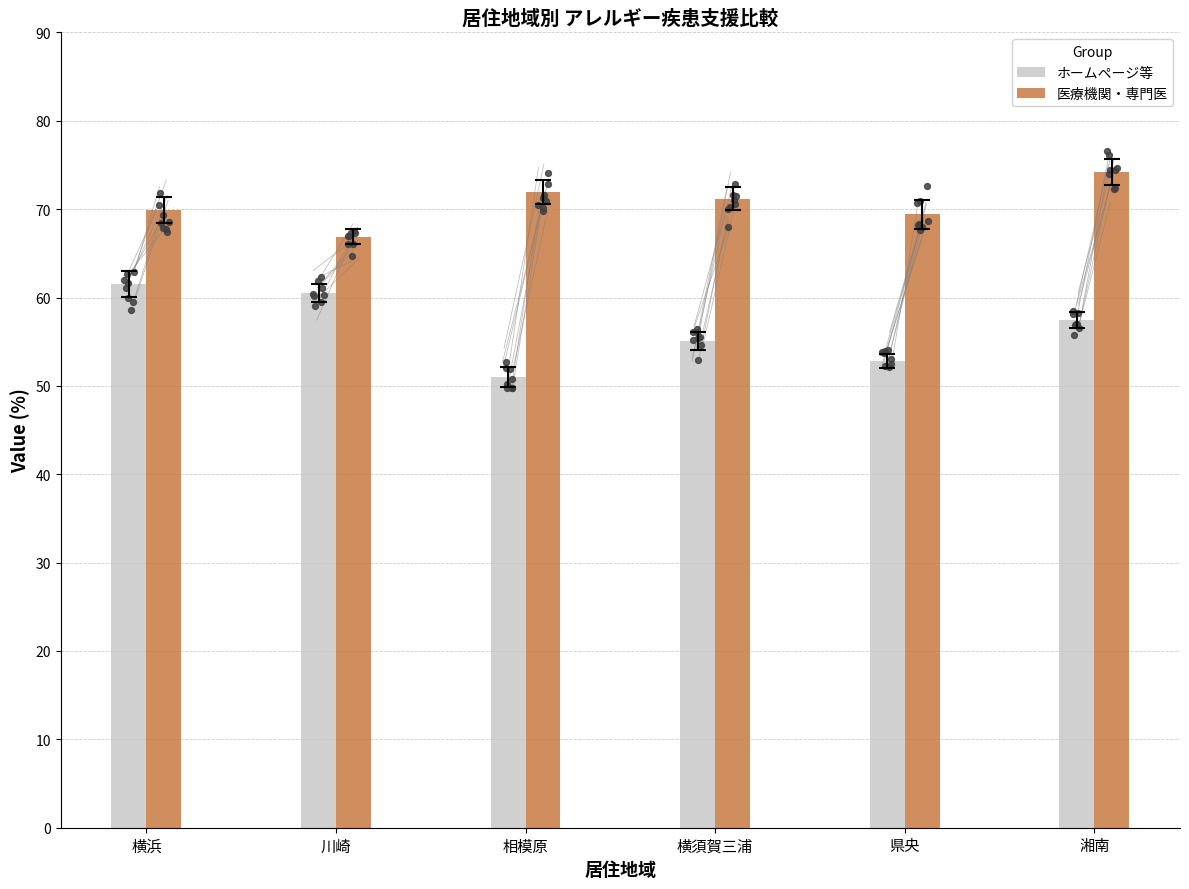

What are all the series names shown in the legend?

ホームページ等, 医療機関・専門医